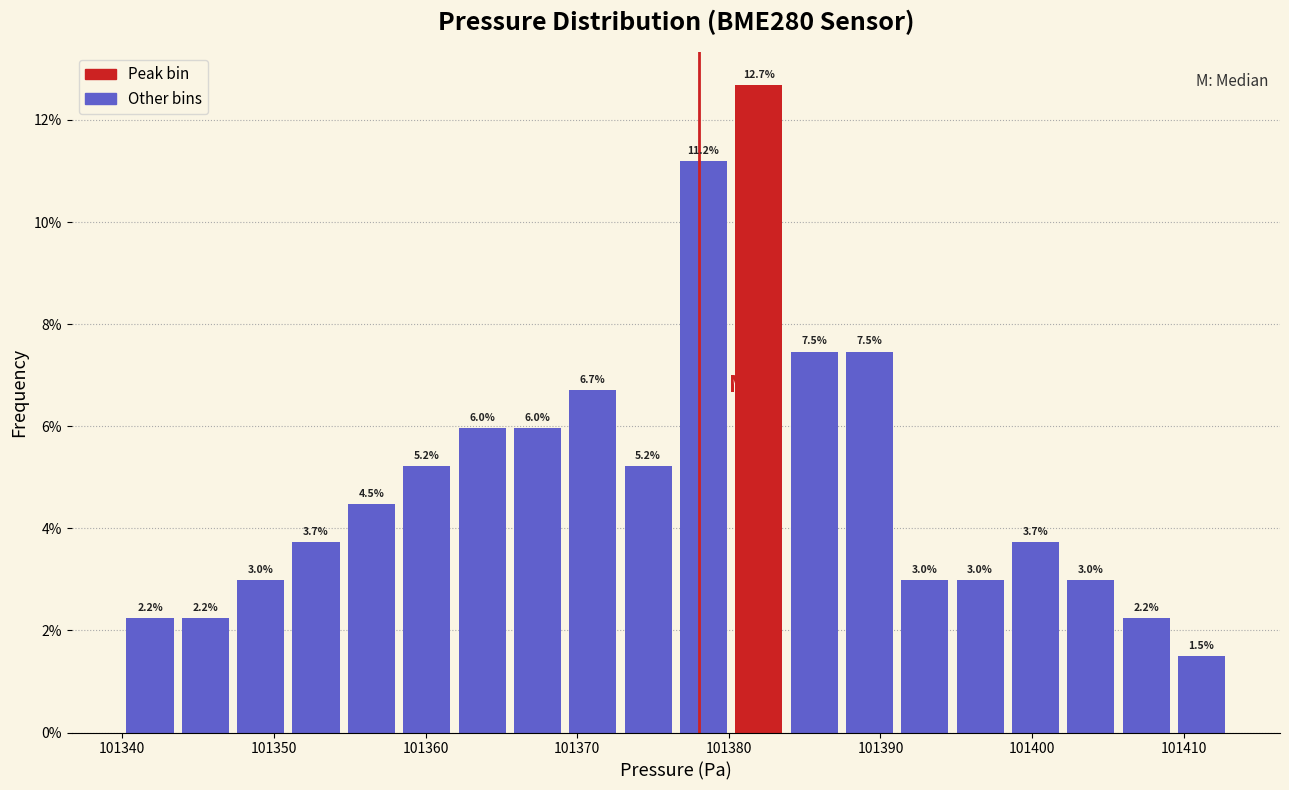

Read against the x-axis, roughly where is the centre of the tallest bar?

101382